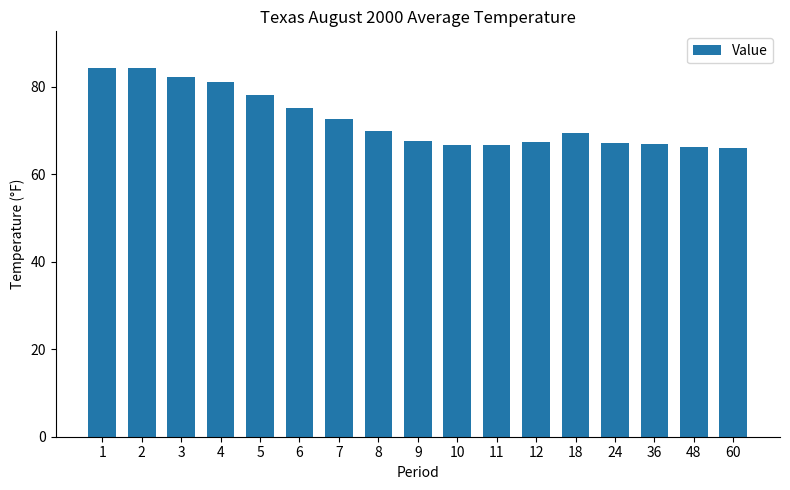

True or false: the data shows 34.0 at 36.

False